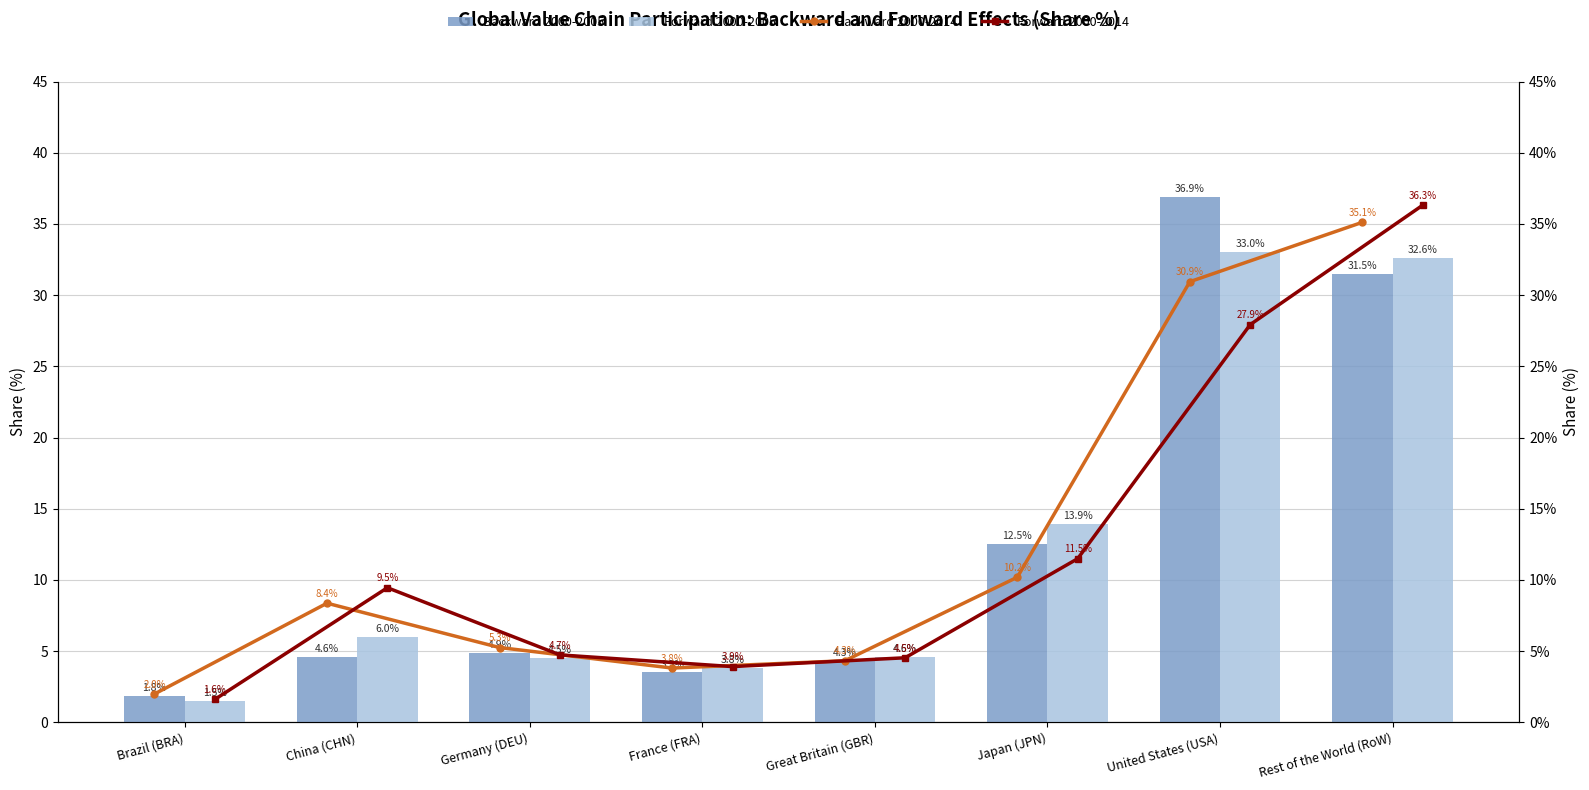

What is the average value of the Backward 2000-2014 series?

12.5